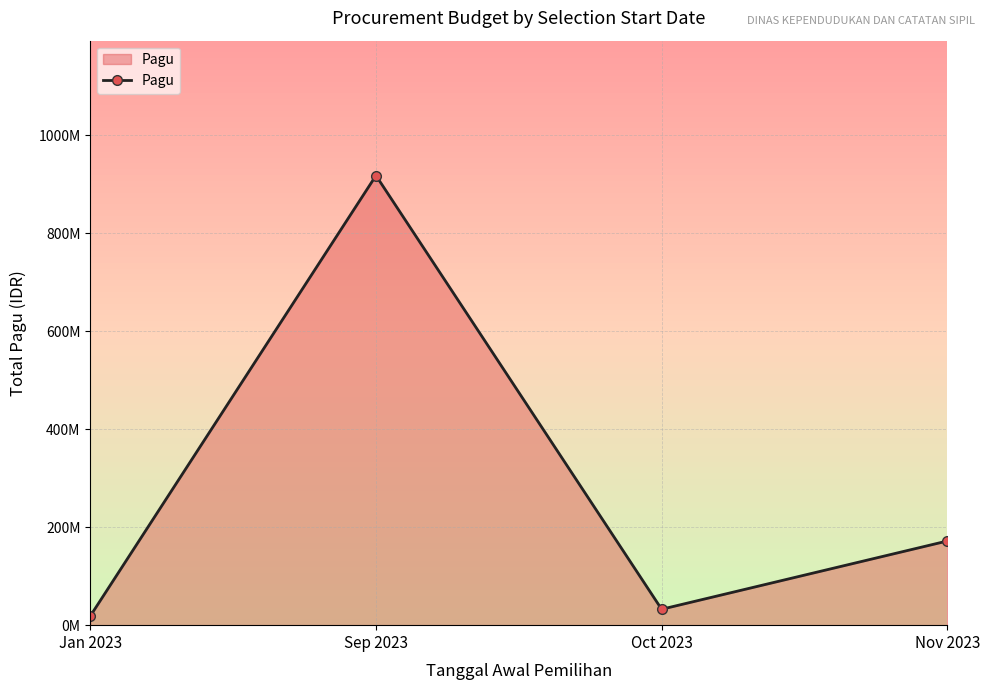

What is the difference between the values at Oct 2023 and Nov 2023?

139400000